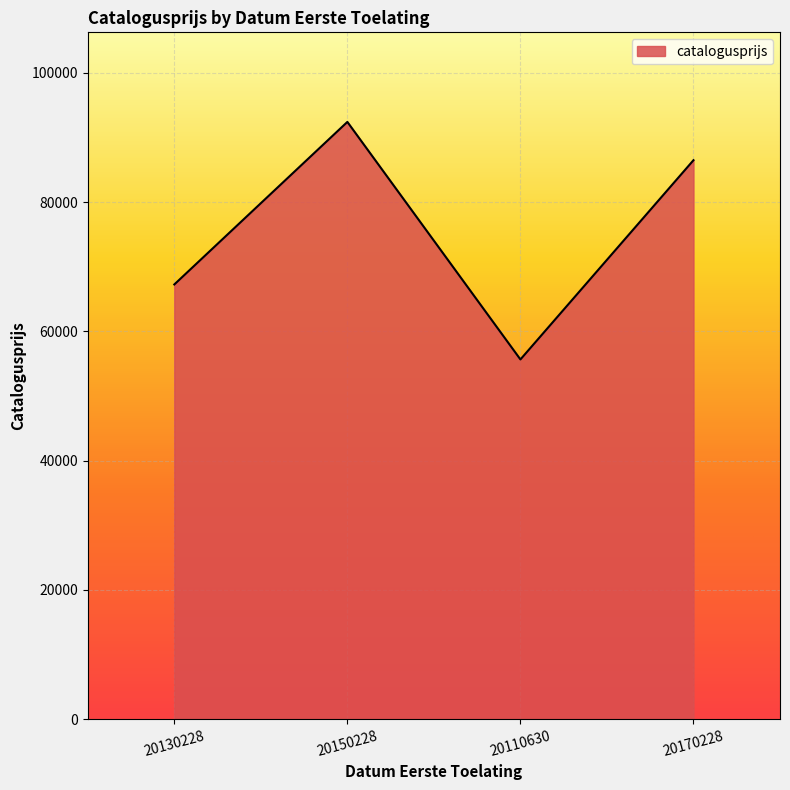

List the labels in order of value, largest first.

20150228, 20170228, 20130228, 20110630